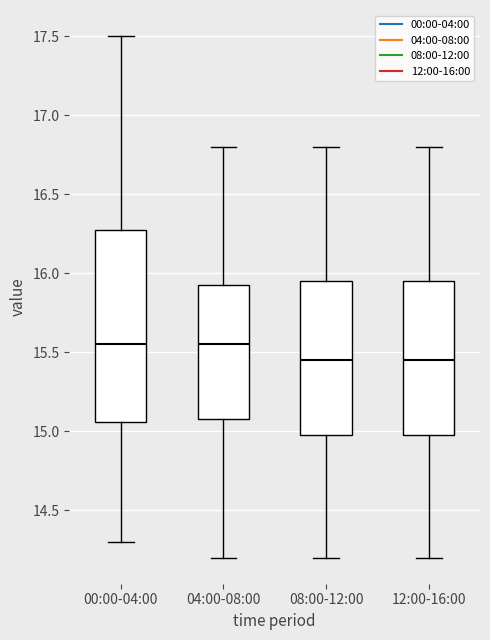

Reading left to right, transcribe this box plot: for each box, give where its median line is, the range the box spans, and where its two whiskers end, as read against the y-axis. The values are not printed on the chart, so give them approximately, as read against the axis.

00:00-04:00: median 15.55, box 15.05 to 16.25, whiskers 14.30 to 17.50
04:00-08:00: median 15.55, box 15.10 to 15.95, whiskers 14.20 to 16.80
08:00-12:00: median 15.45, box 15.00 to 15.95, whiskers 14.20 to 16.80
12:00-16:00: median 15.45, box 15.00 to 15.95, whiskers 14.20 to 16.80